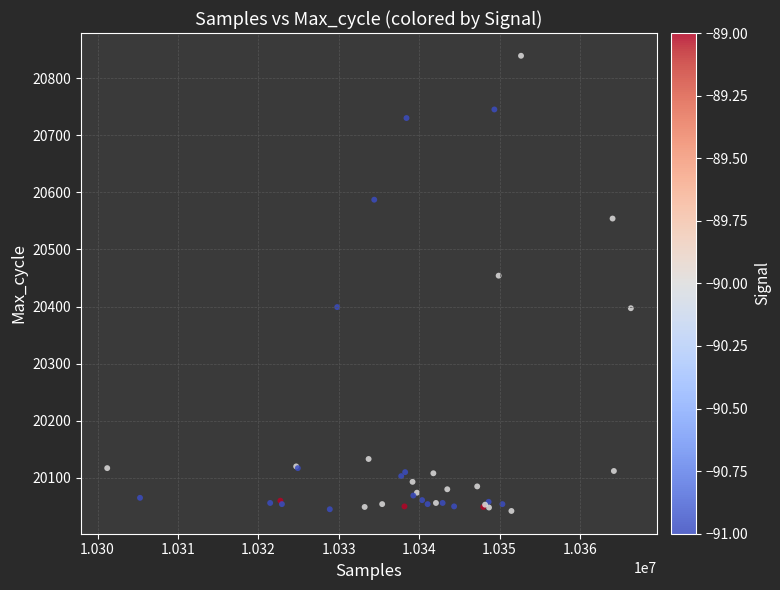

What Y value in the scatter plot is closest to 20440?

20454